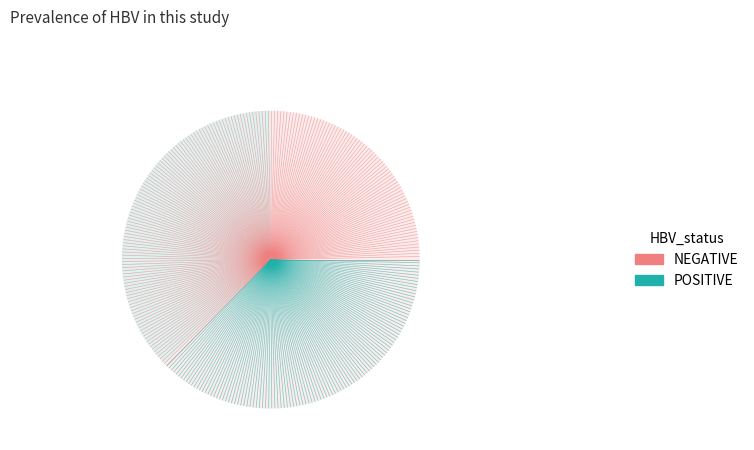

How many slices are in this pie chart?

2